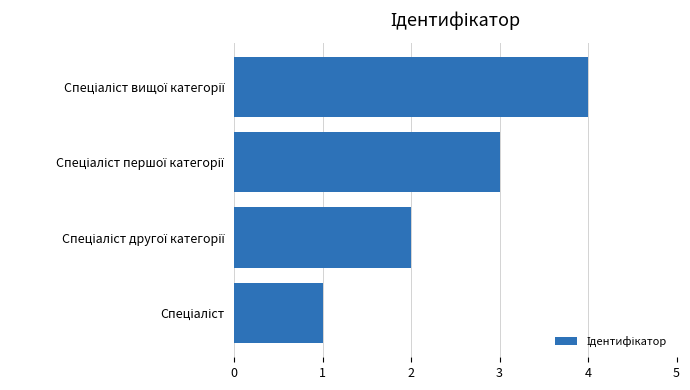

What is the sum of all values?

10